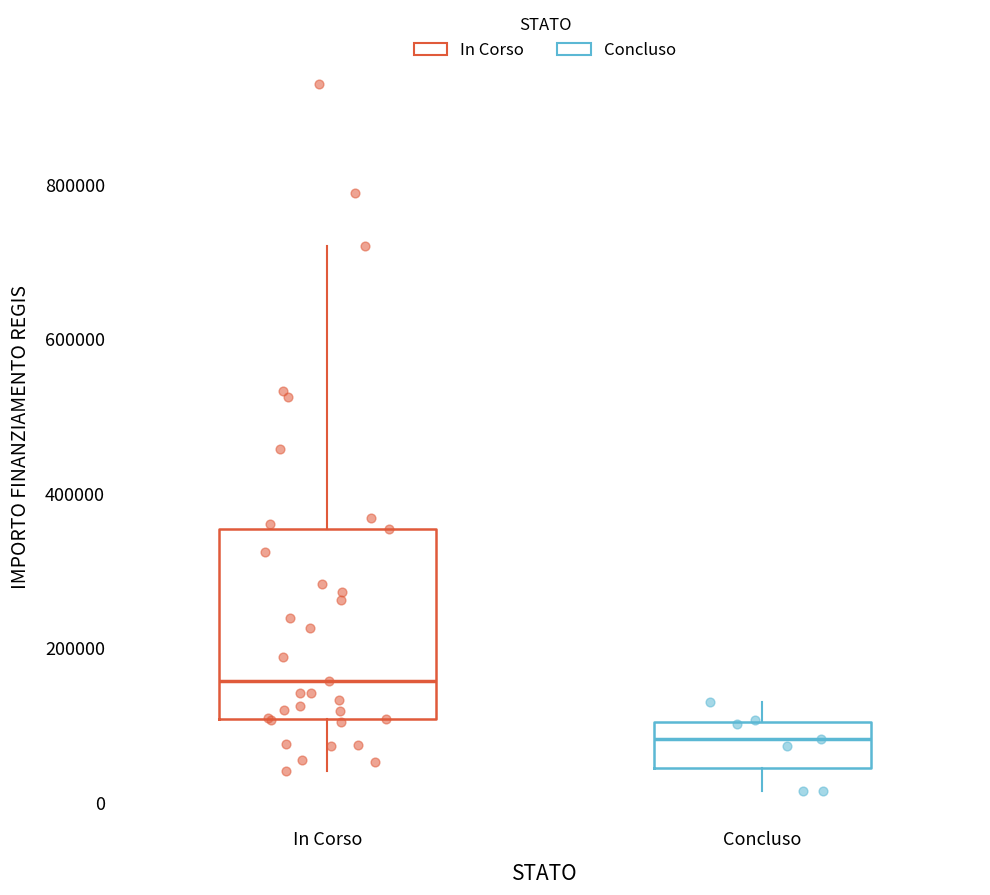

Reading left to right, transcribe this box plot: for each box, give where its median line is, the range the box spans, and where its two whiskers end, as read against the y-axis. The values are not printed on the chart, so give them approximately, as read against the axis.

In Corso: median 160000, box 100000 to 360000, whiskers 40000 to 720000
Concluso: median 80000, box 40000 to 100000, whiskers 20000 to 140000